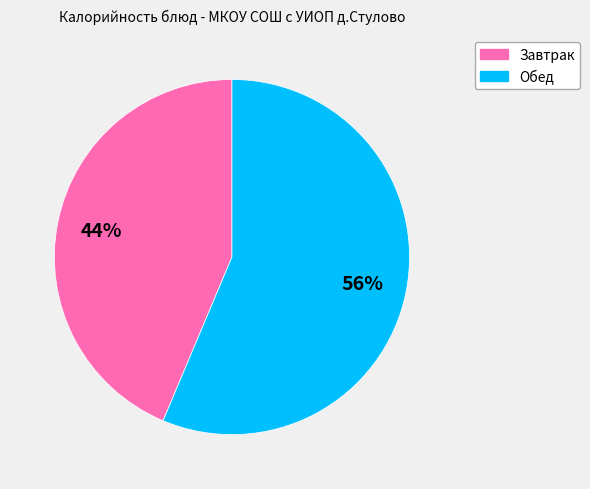

Count the number of slices in the pie.

2